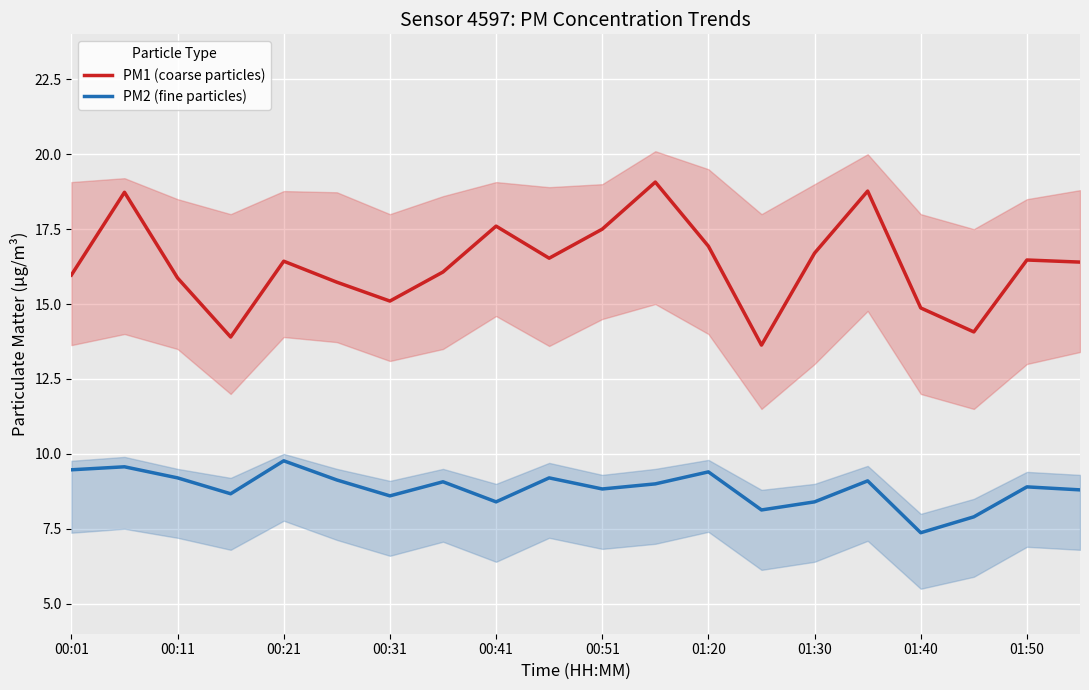

How many data points in PM1 (coarse particles) are above 16?

12